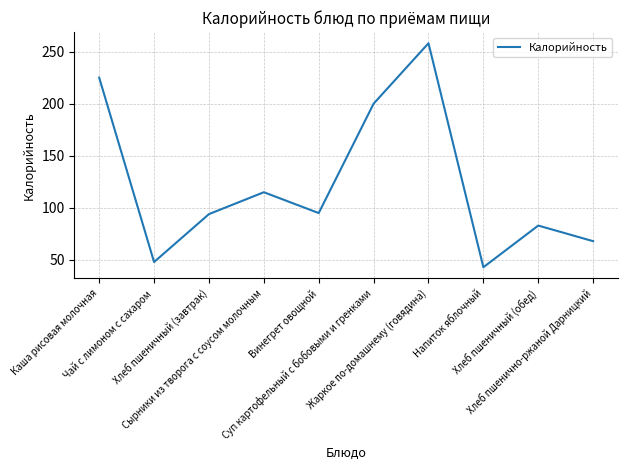

What is the difference between the maximum and minimum values?

215